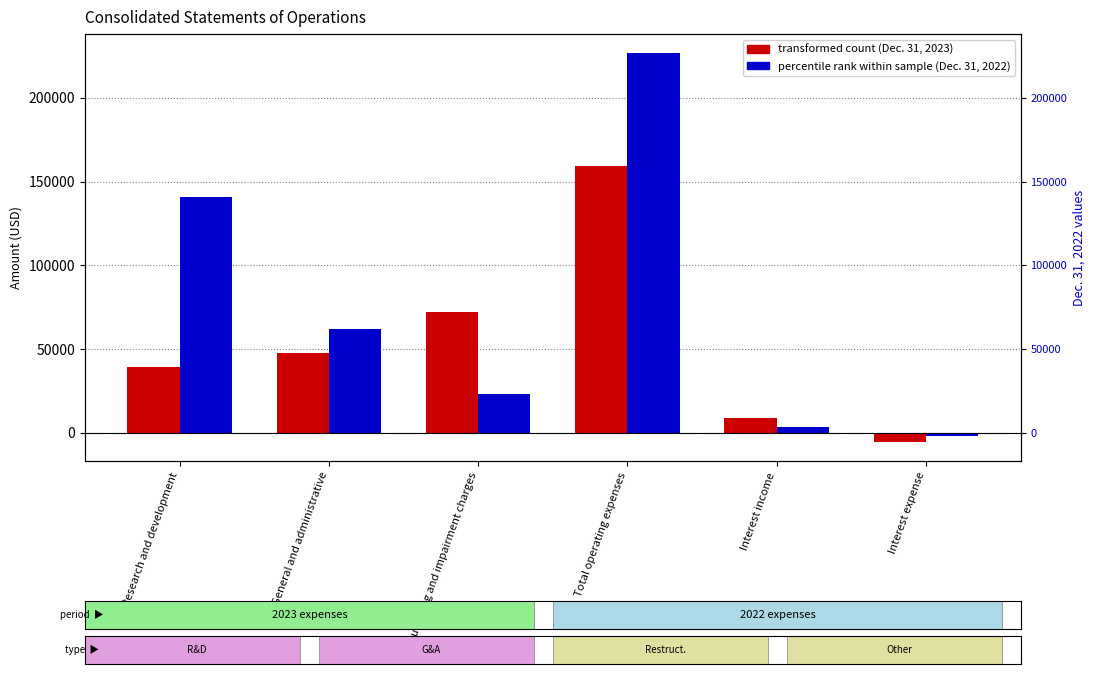

True or false: Dec. 31, 2023 has a value of 2946 at Interest income.

False